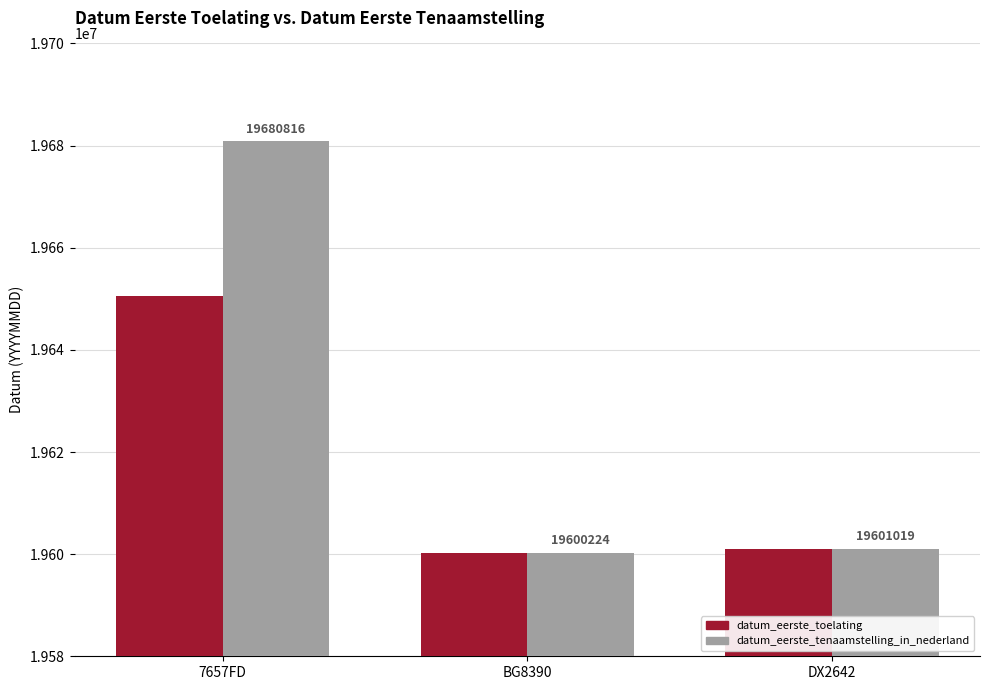

Are the bars horizontal?

No